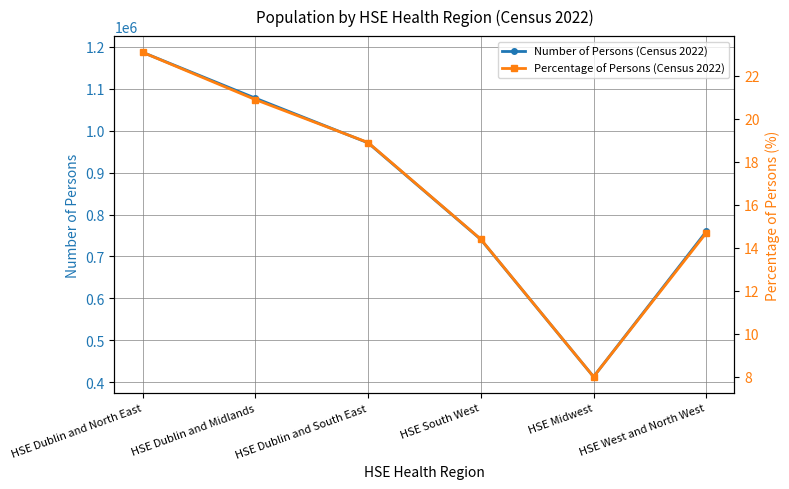

How many values in the Number of Persons (Census 2022) series exceed 971093?

2